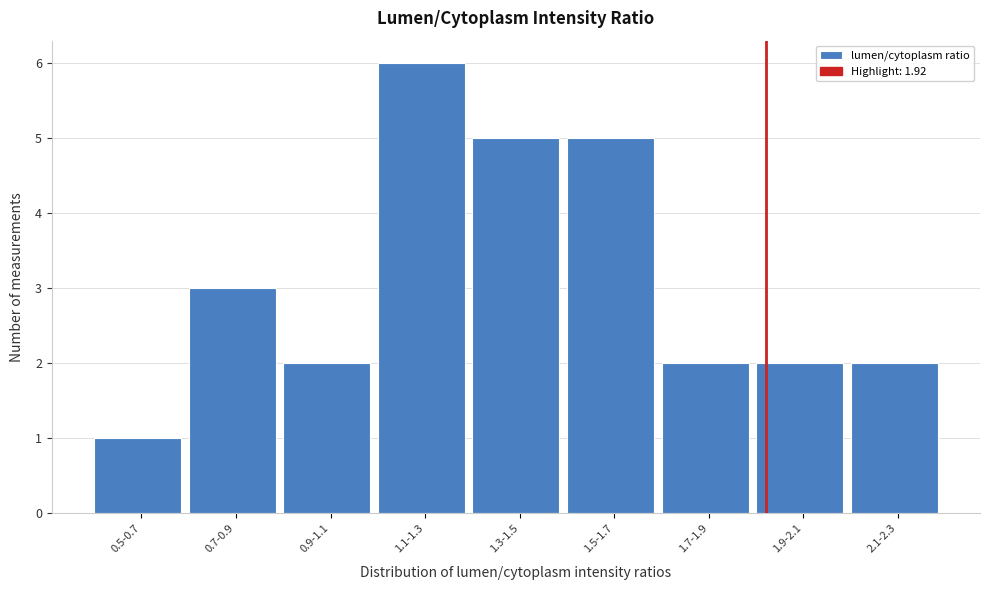

Reading left to right, list all the values displayed in this chart.

1	3	2	6	5	5	2	2	2